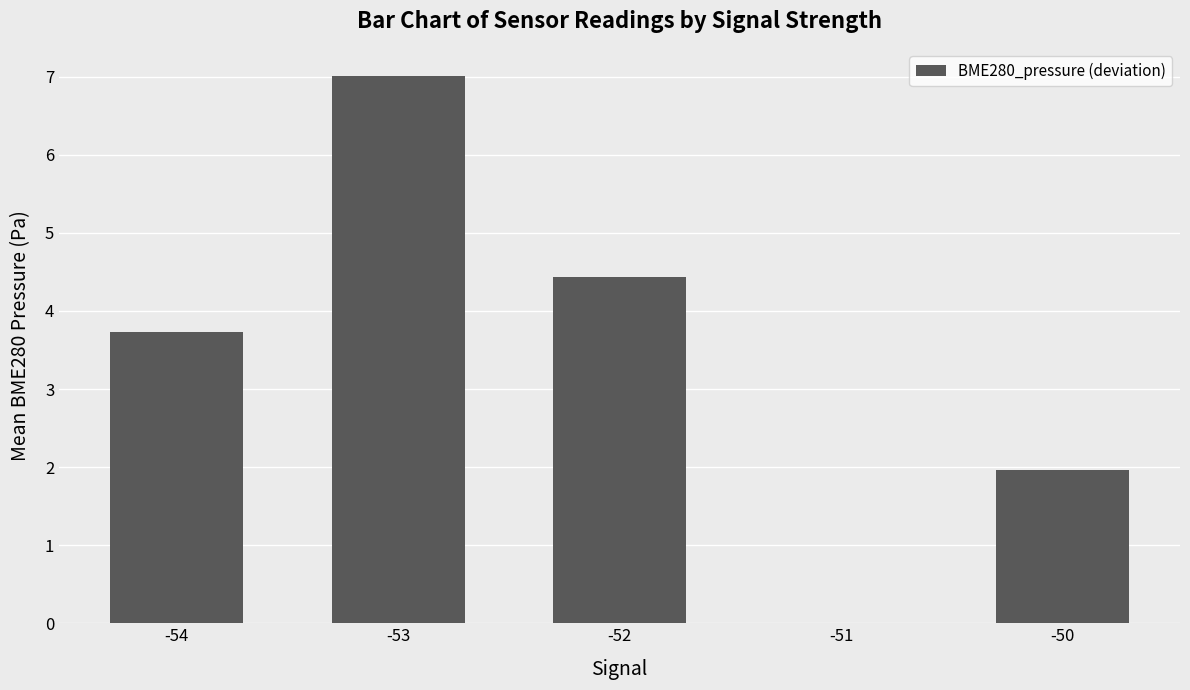

At which label is the value closest to 3?

-54